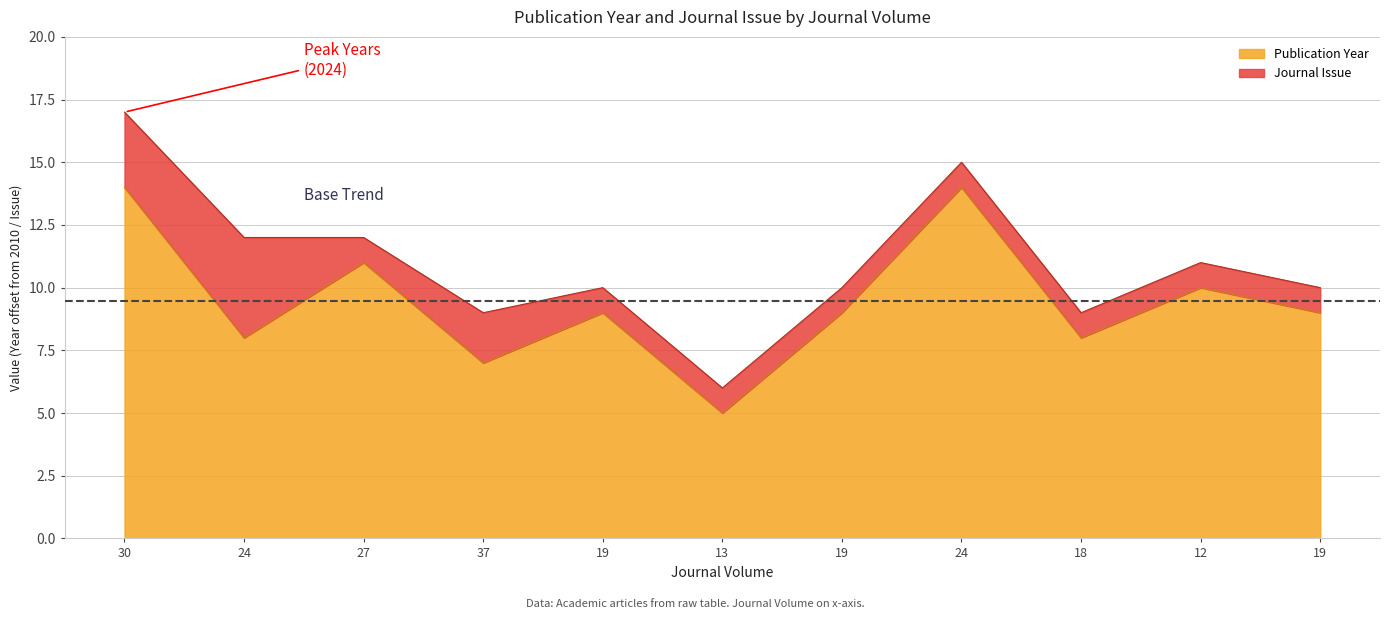

How many lines are shown in the chart?

2